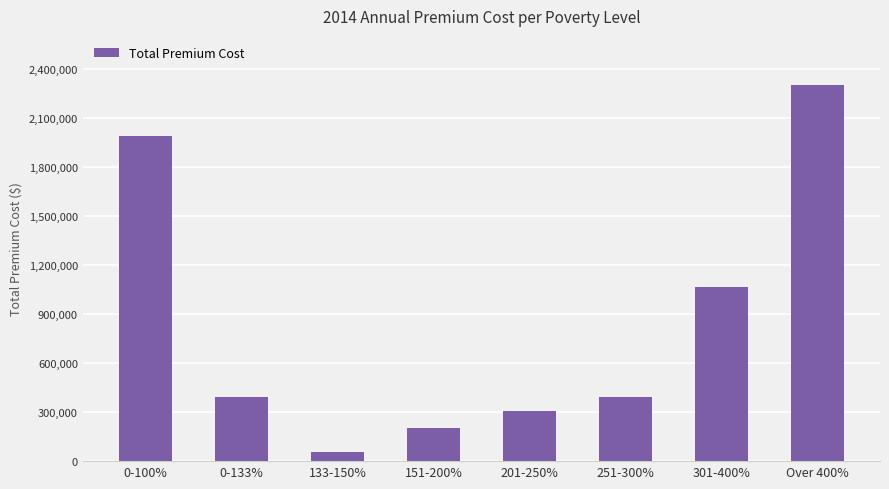

What is the label of the 3rd bar from the left?

133-150%